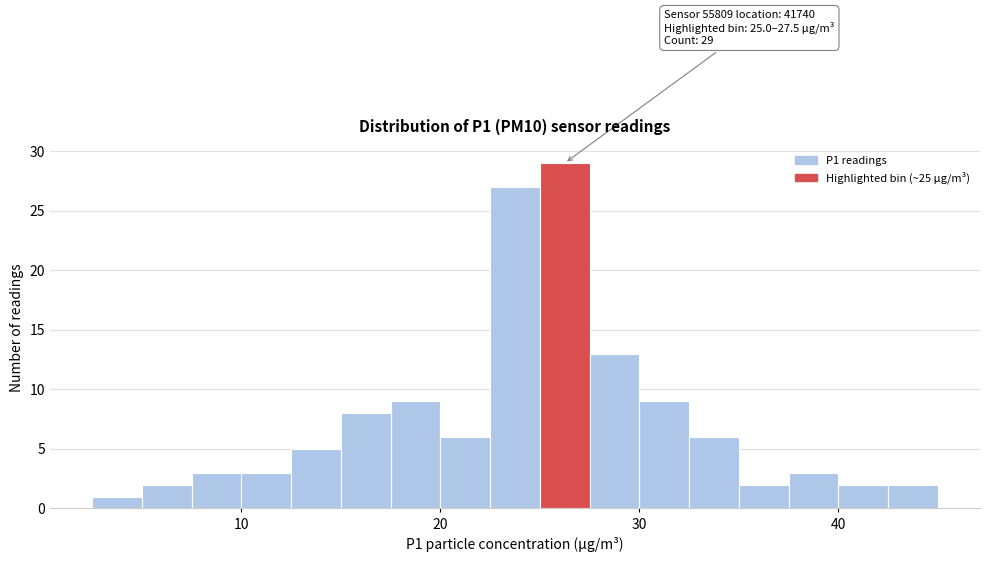

Around what value on the x-axis is the tallest bar? Give the approximate position of its centre, as read against the axis.

26